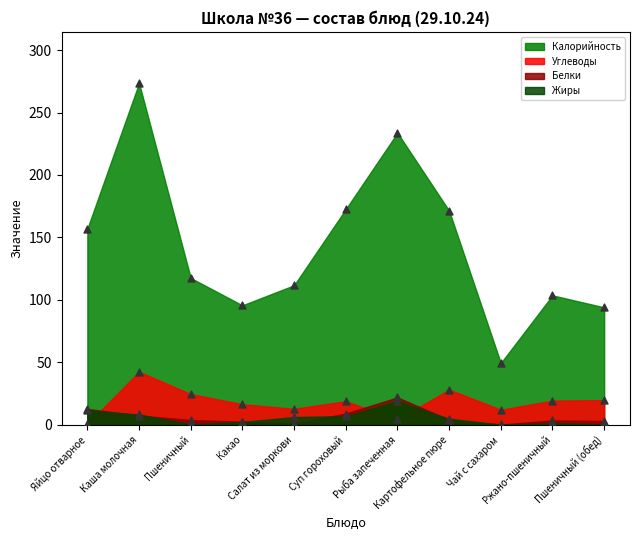

At which category is the sum across all series the highest?

Каша молочная